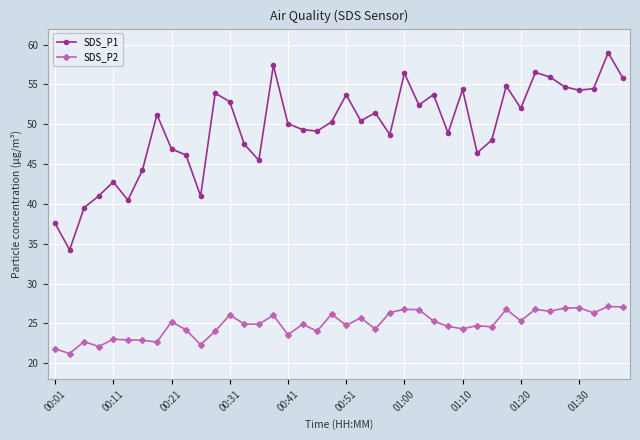

Which series has the largest total across all categories?

SDS_P1